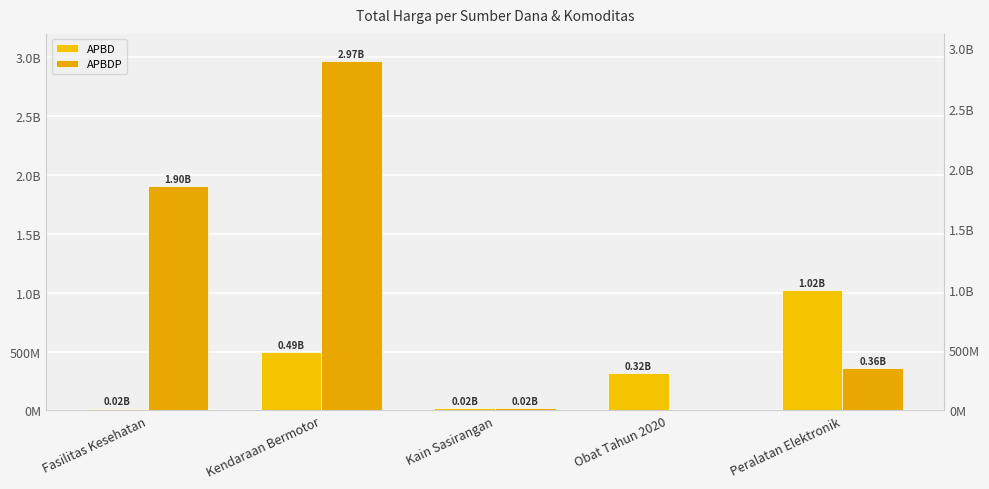

What is the difference between the second highest and minimum values in the APBD series?

477486040